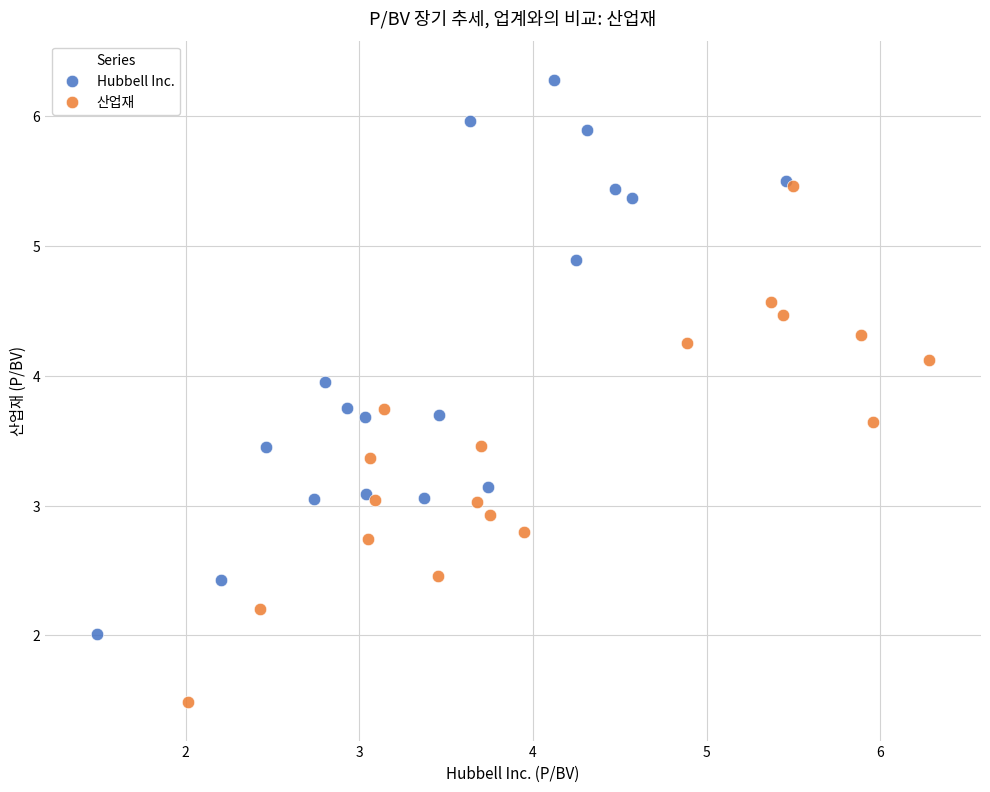

Which series contains the lowest Y value?

산업재